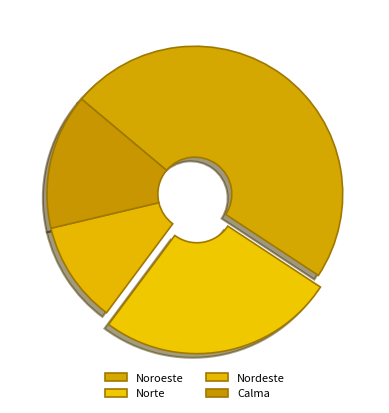

What percentage is the Nordeste slice, to the nearest percent?

11%